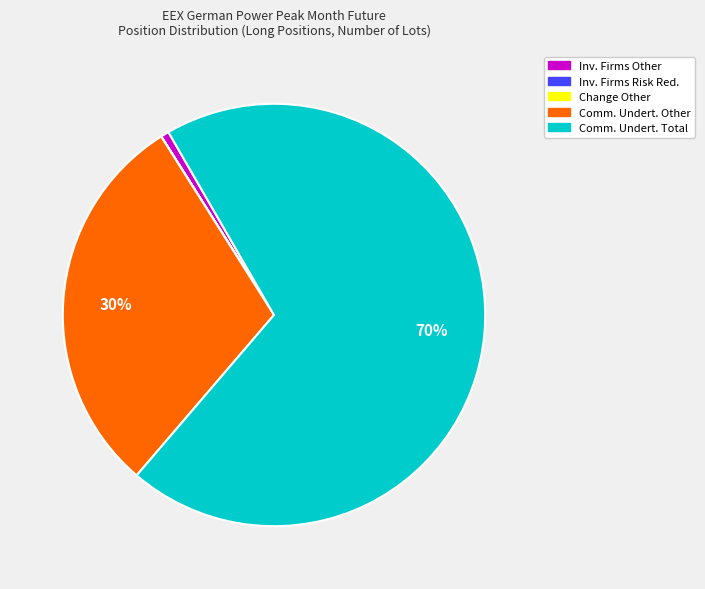

Does any single category account for the majority?

Yes